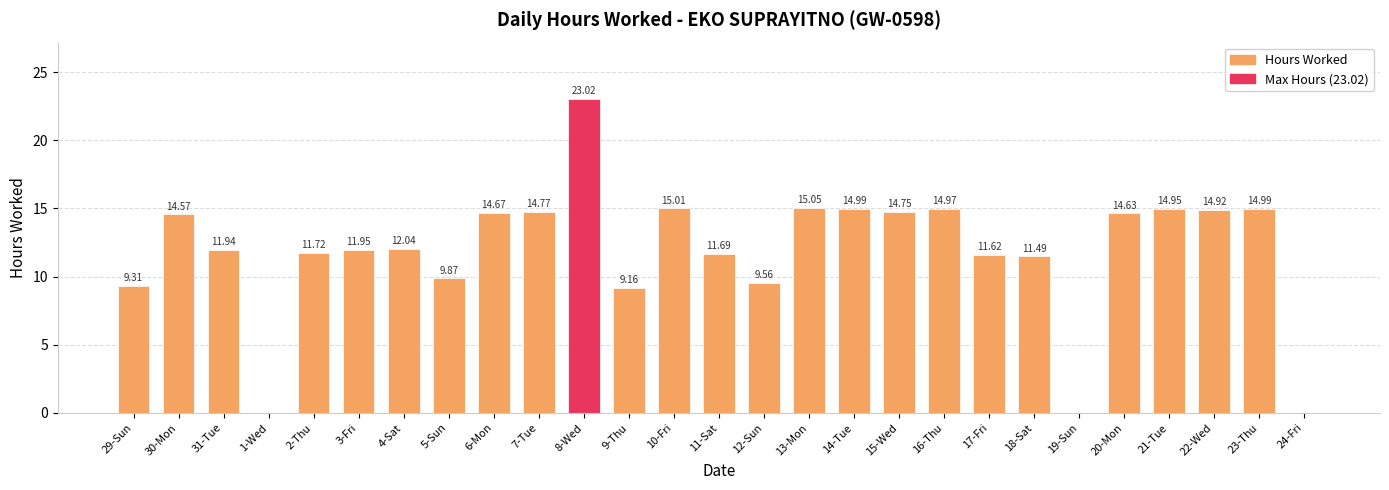

At which label is the value closest to 11?

18-Sat